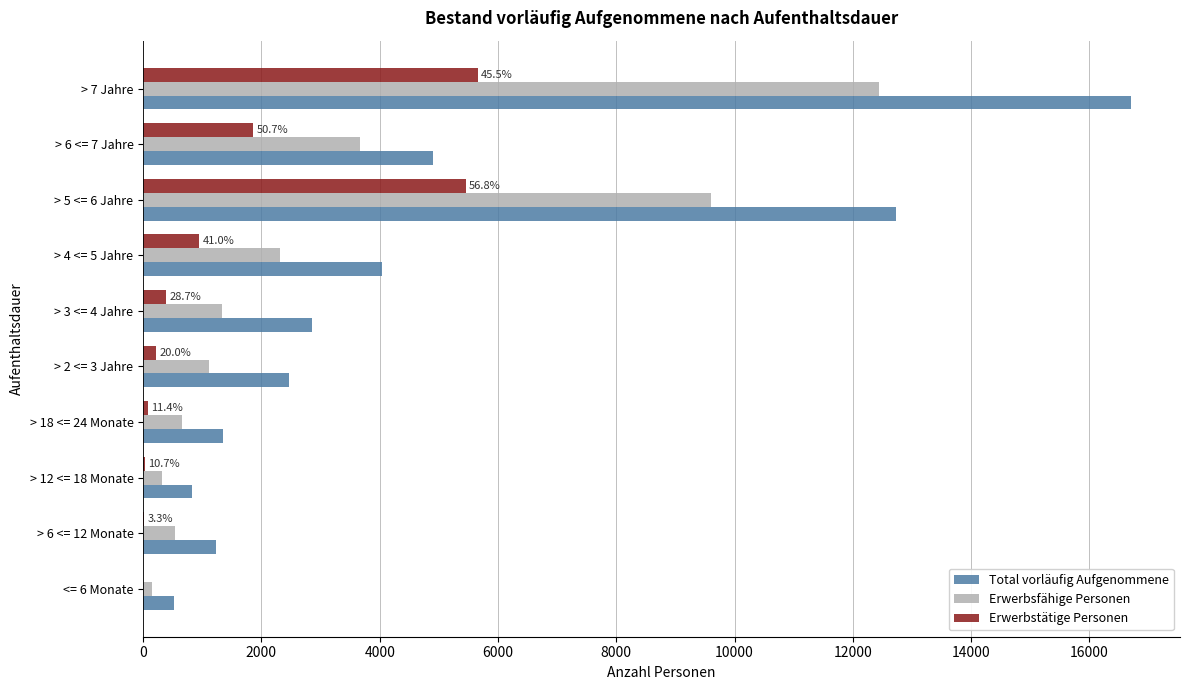

Which category has the highest value across all series?

> 7 Jahre